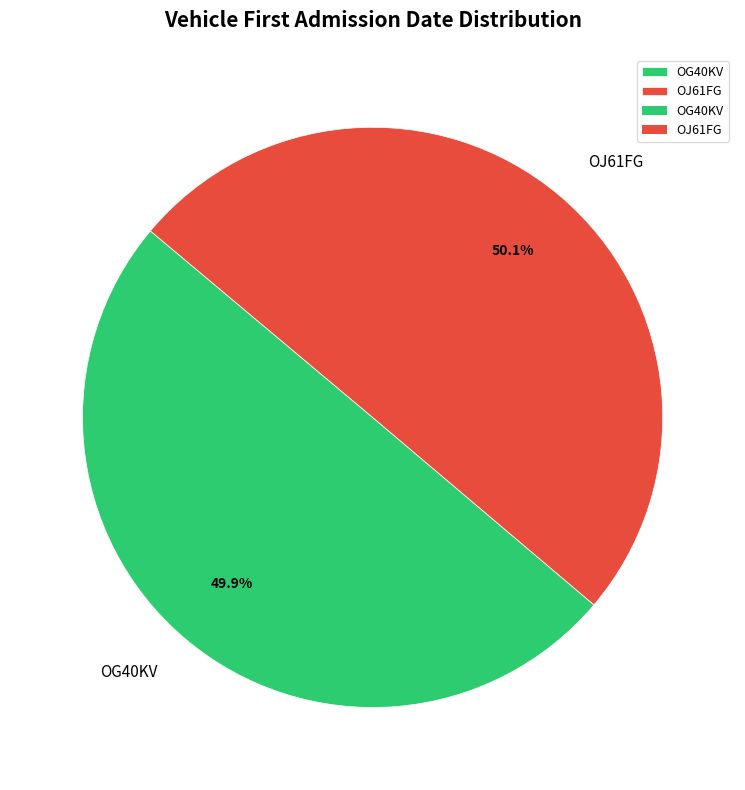

Combined, do OG40KV and OJ61FG account for over 50%?

Yes